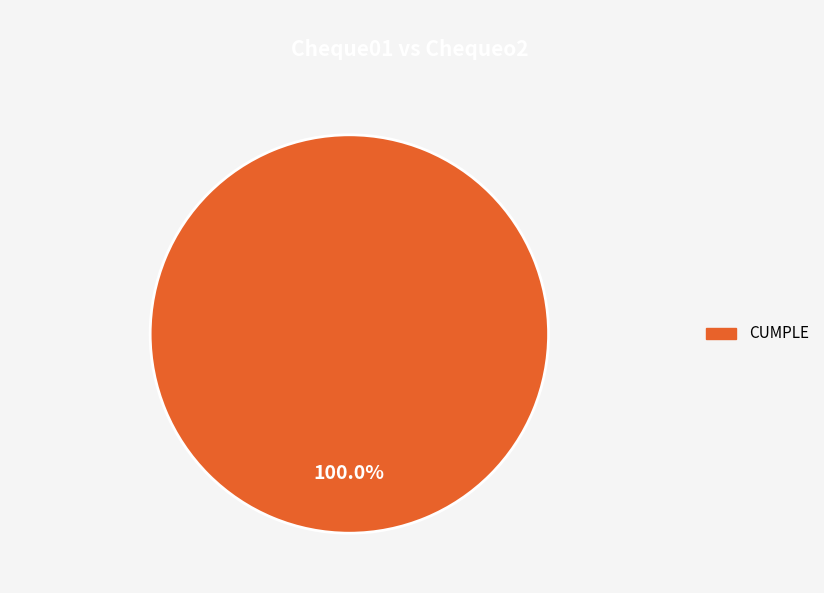

Does any single category account for the majority?

Yes